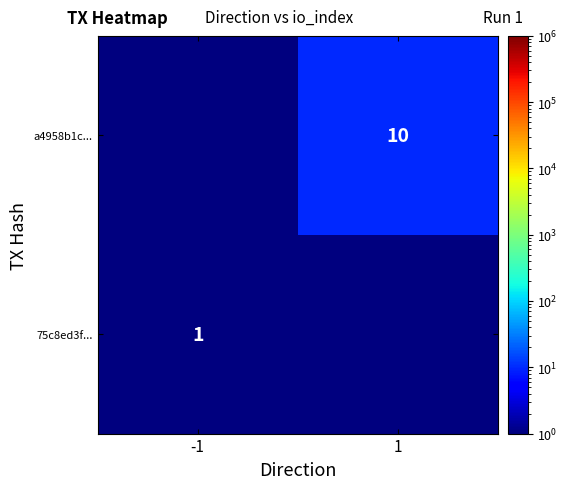

Is the value of 75c8ed3f... at -1 greater than the value of a4958b1c... at 1?

No